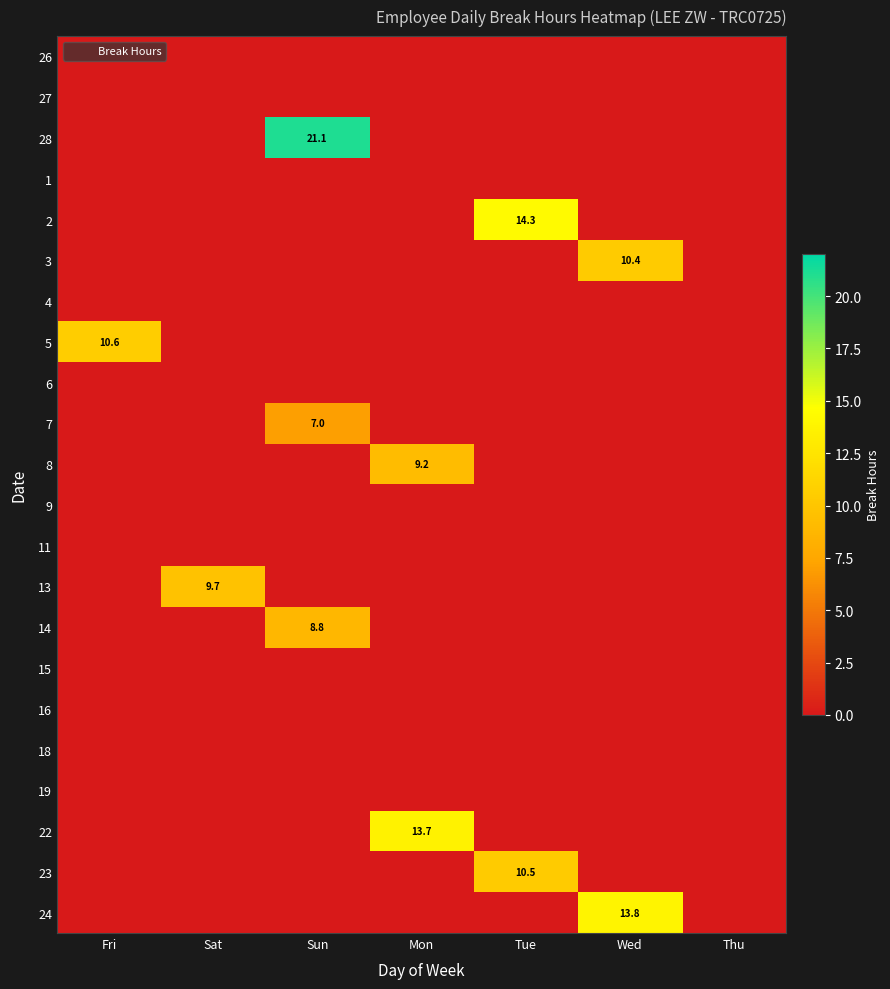

What is the spread (max minus min) of values at Sat?

9.7